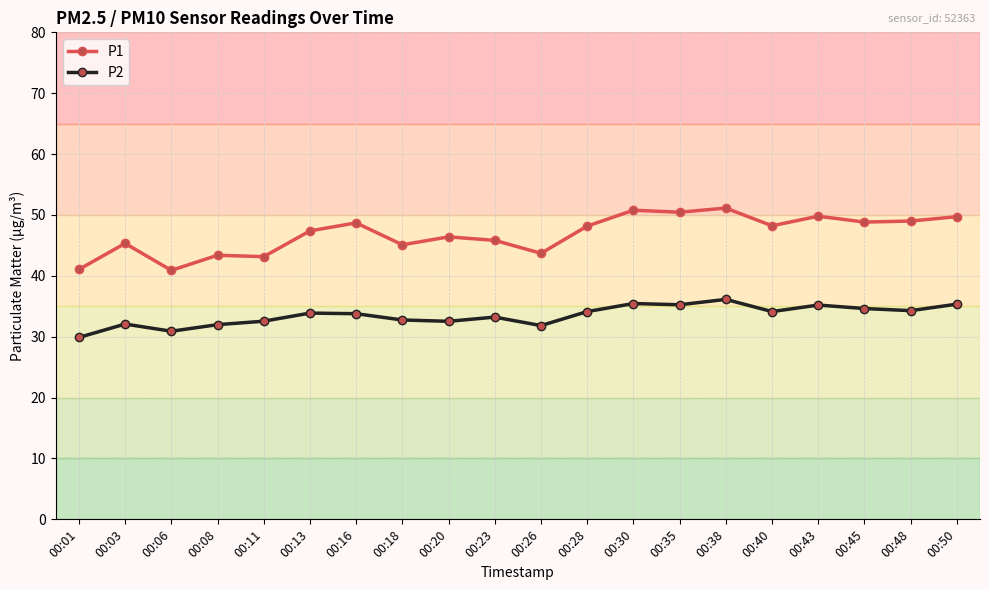

True or false: P1 and P2 intersect in this chart.

False